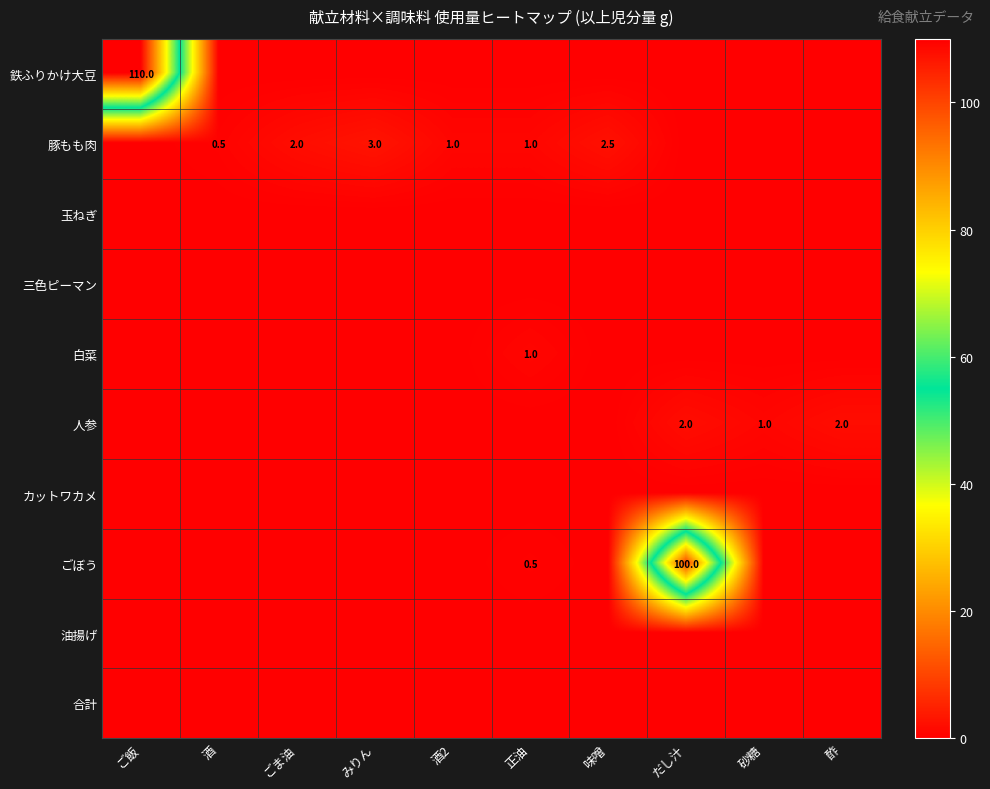

What is the difference between the 豚もも肉 values at みりん and ごま油?

1.0